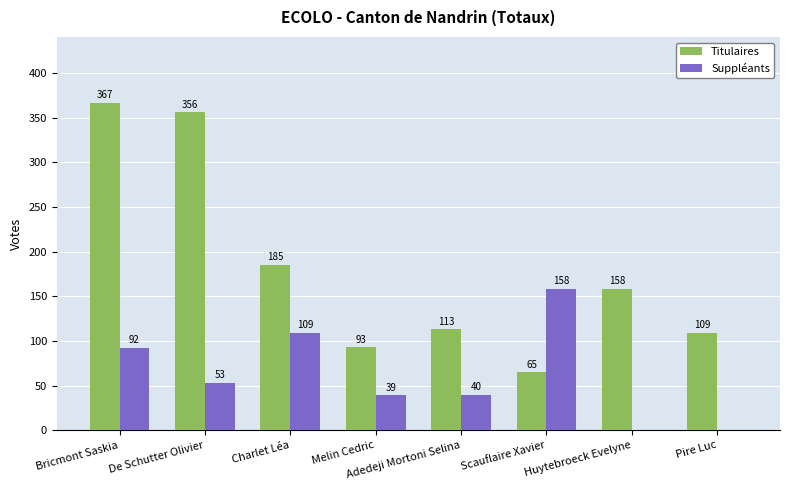

Where is Suppléants nearest to the value 79?

Bricmont Saskia